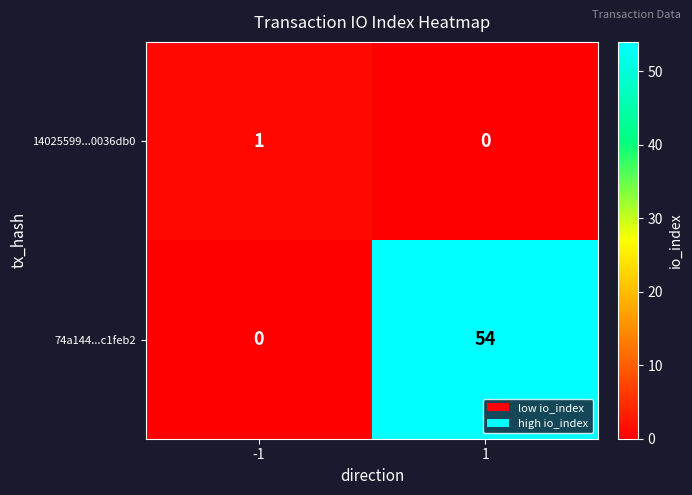

Rank the categories by 74a144...c1feb2 value from lowest to highest.

-1, 1